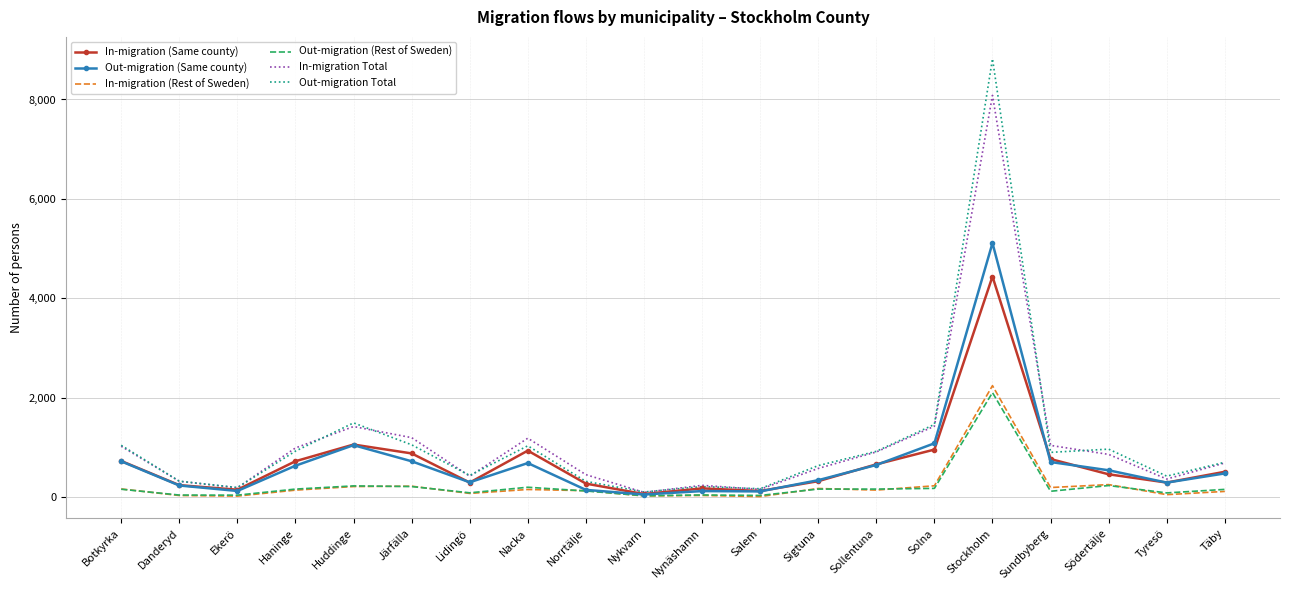

Which series has the largest range (max minus min)?

Out-migration Total